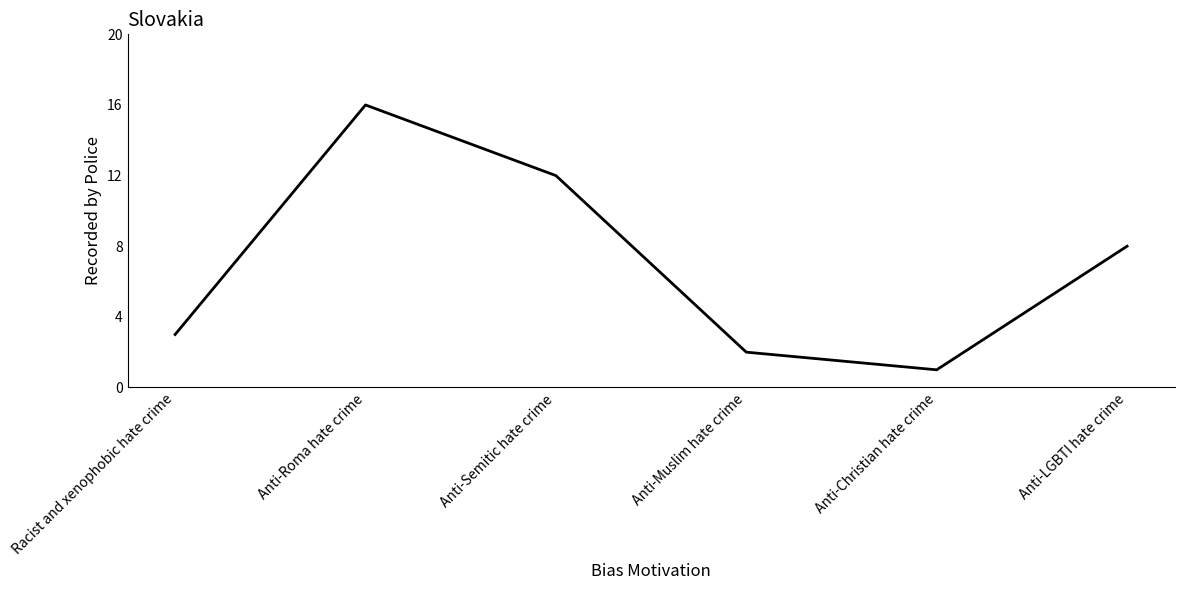

What is the maximum value shown in the chart?

16